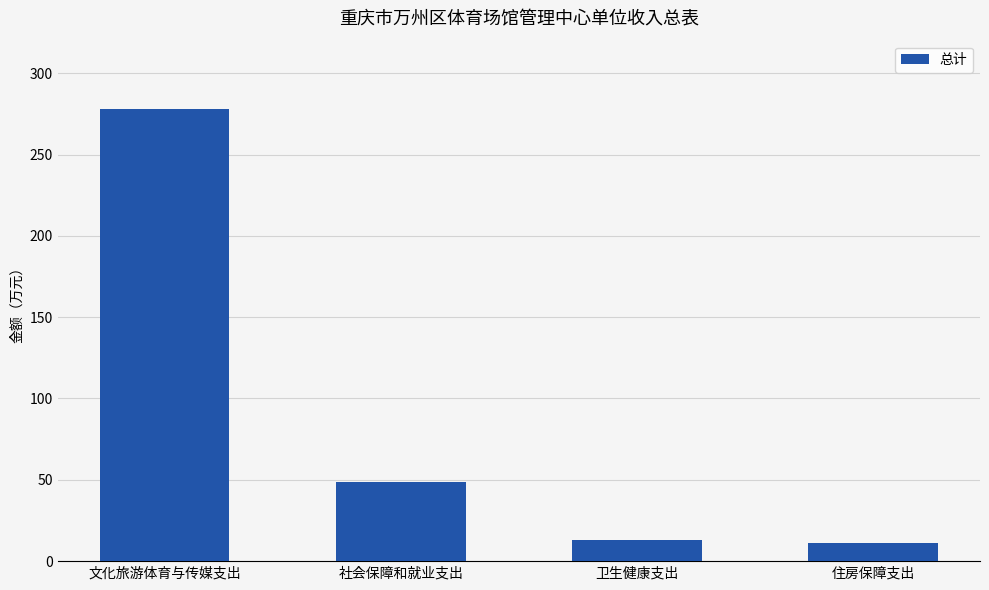

Are the bars grouped side by side (vs. stacked)?

No